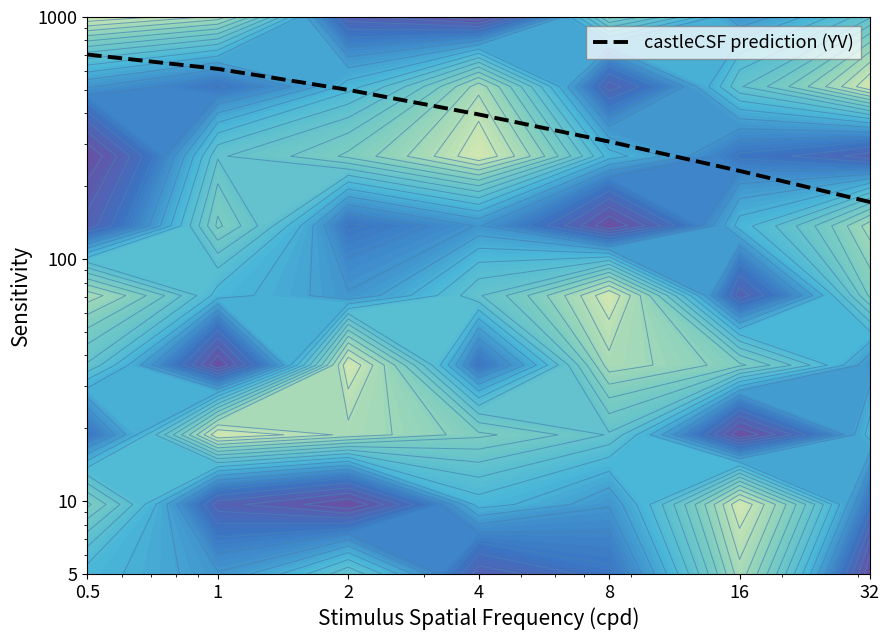

What is the difference between the second highest and minimum values?

519.5